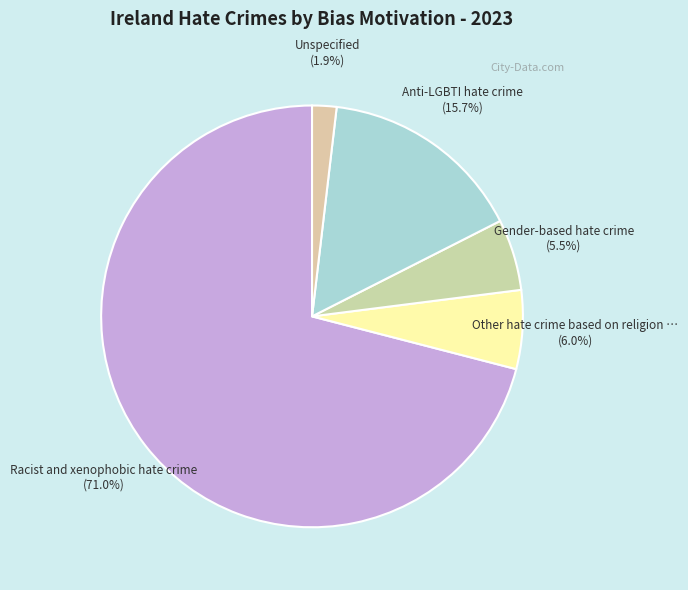

Which category has the biggest portion of the pie?

Racist and xenophobic hate crime